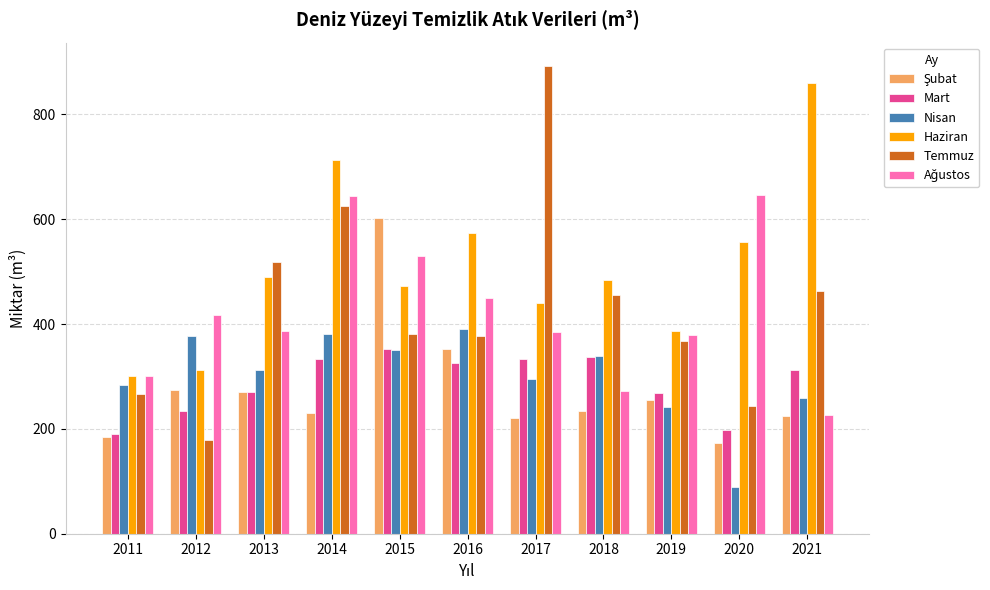

The Temmuz series shows 734.0 at 2021. True or false?

False